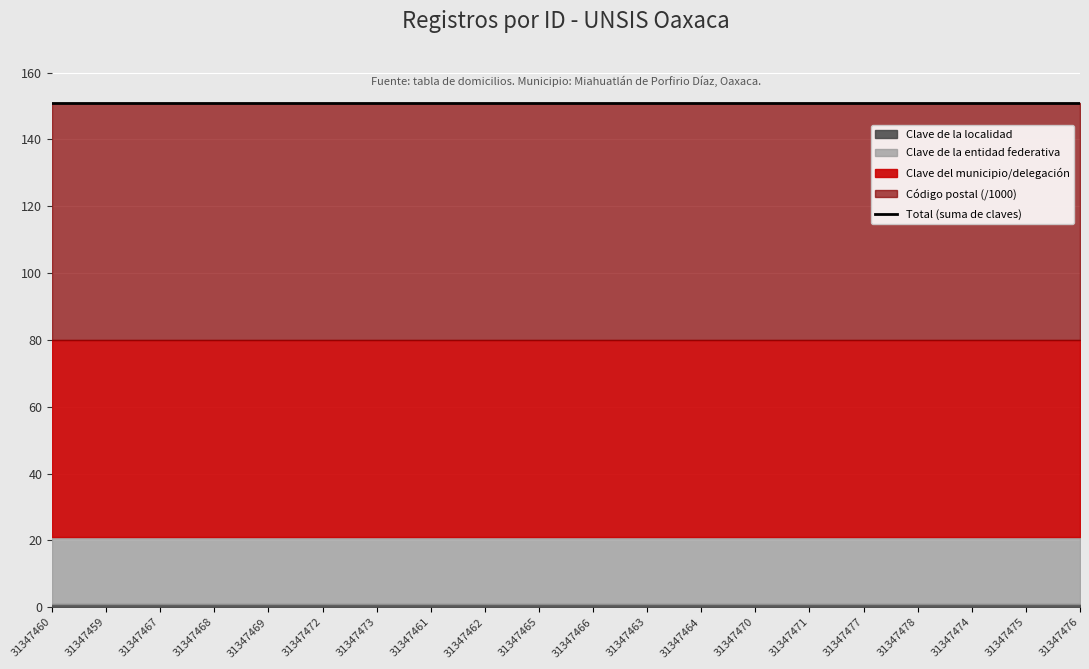

True or false: Clave del municipio/delegación has more than 1 points higher than both neighbors.

False